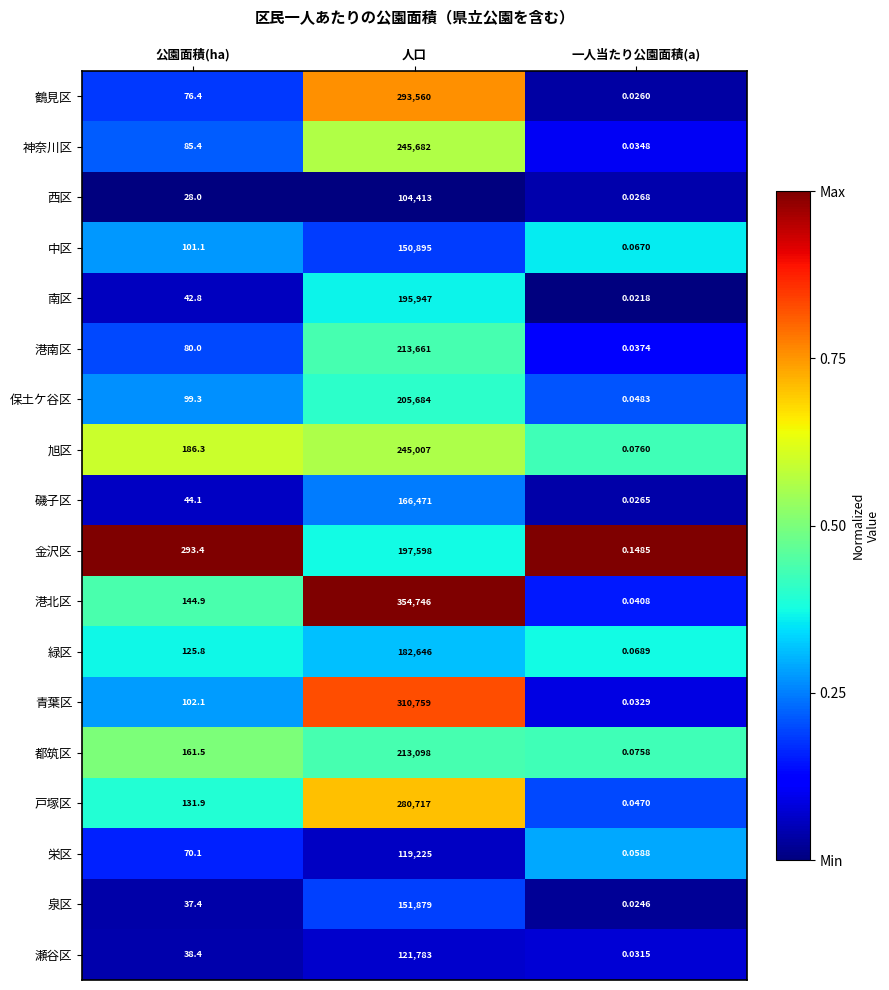

Where does the 金沢区 series first go above 293?

公園面積(ha)